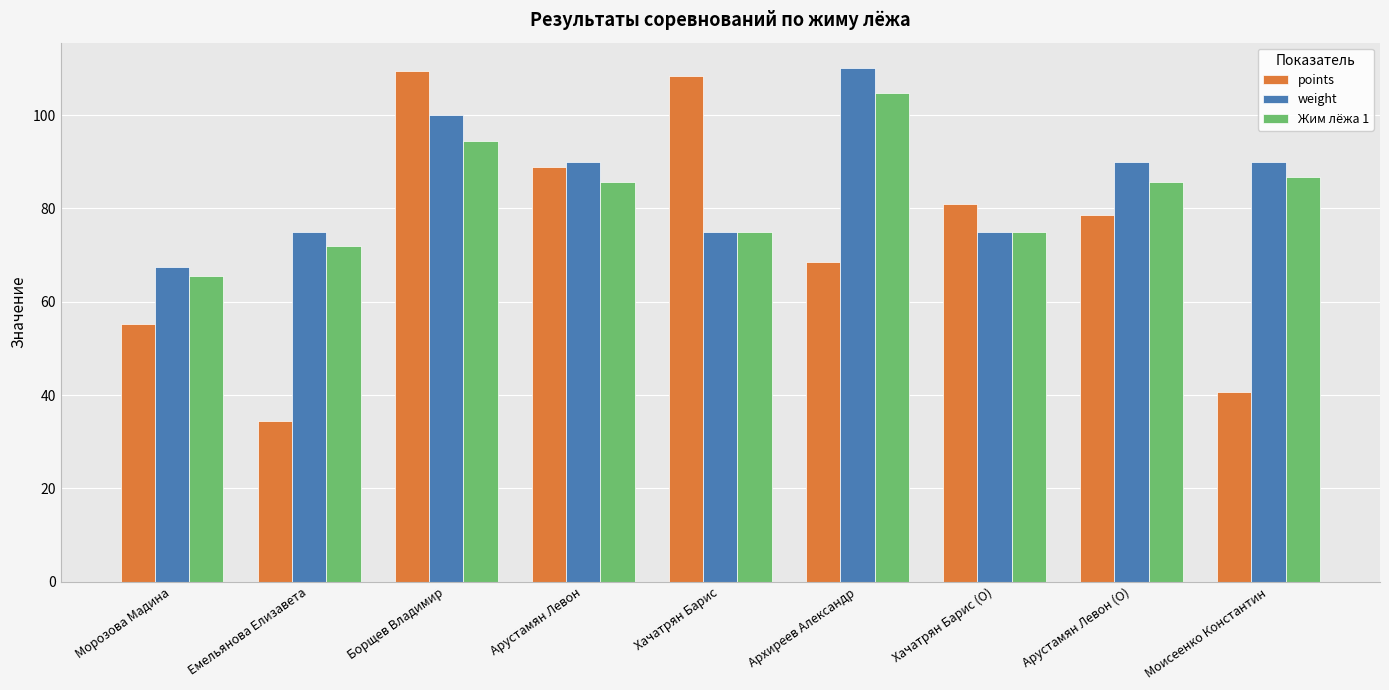

Which series changed the most between Архиреев Александр and Хачатрян Барис (O)?

weight